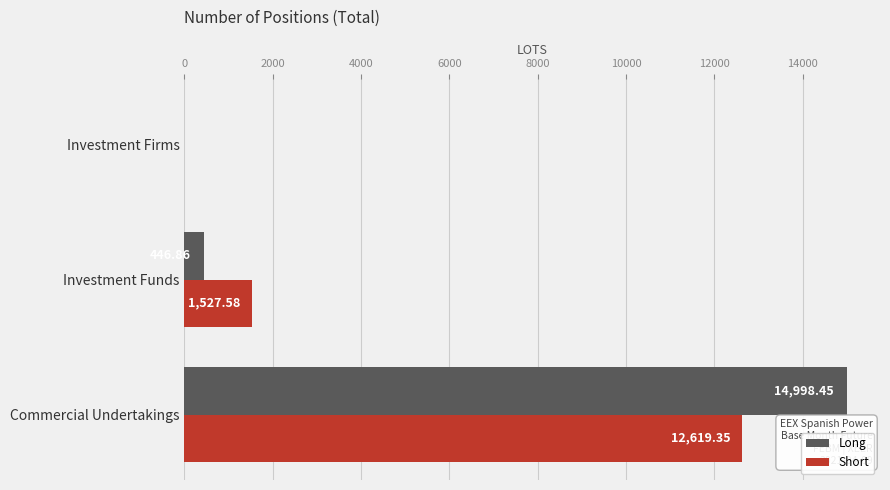

What is the total value across all series at Investment Funds?

1974.4